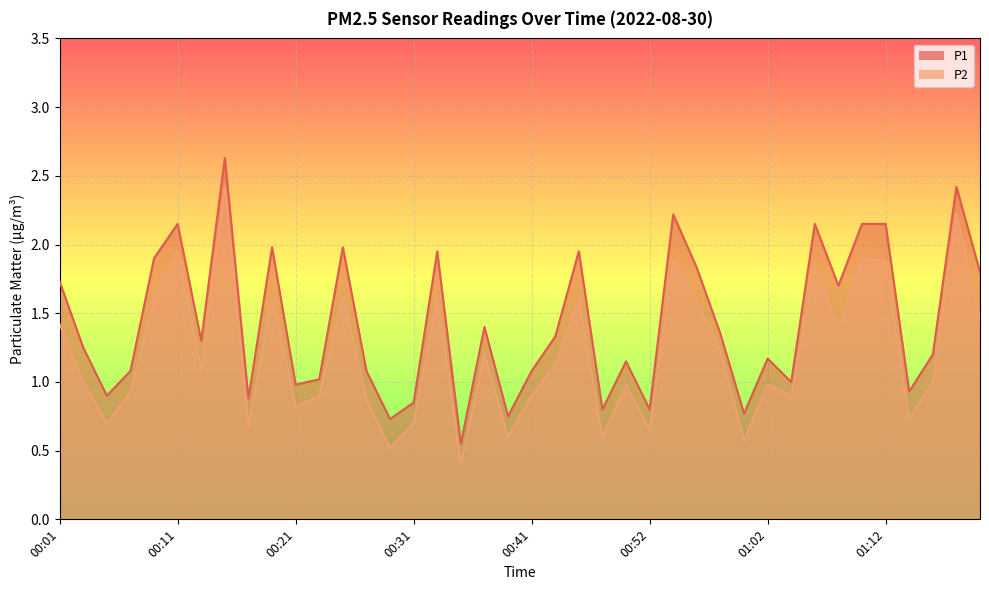

What is the total value across all series at 00:43?

2.5